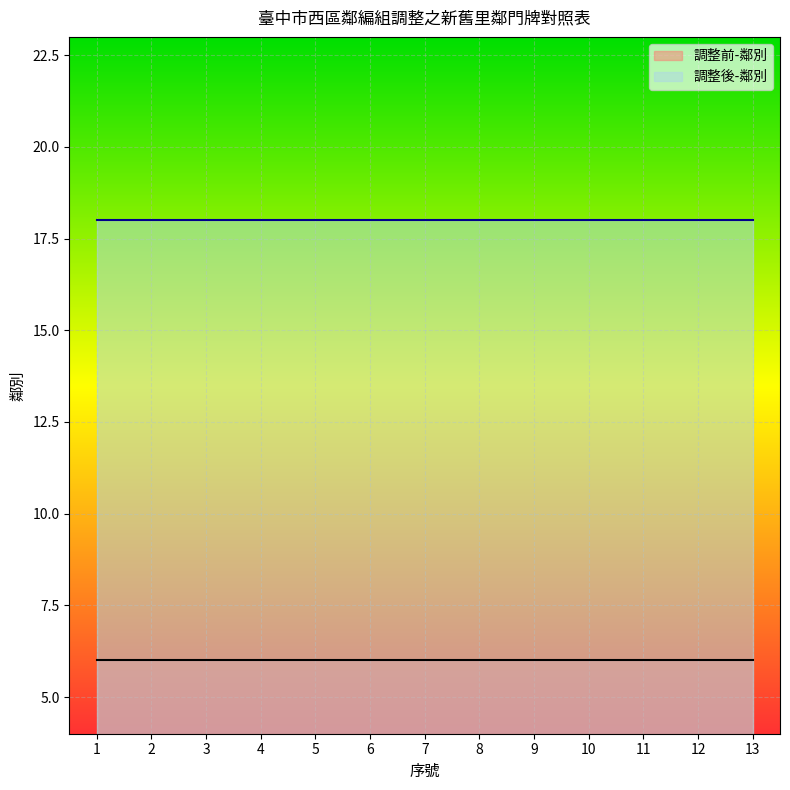

What is the maximum value for 調整前-鄰別?

6